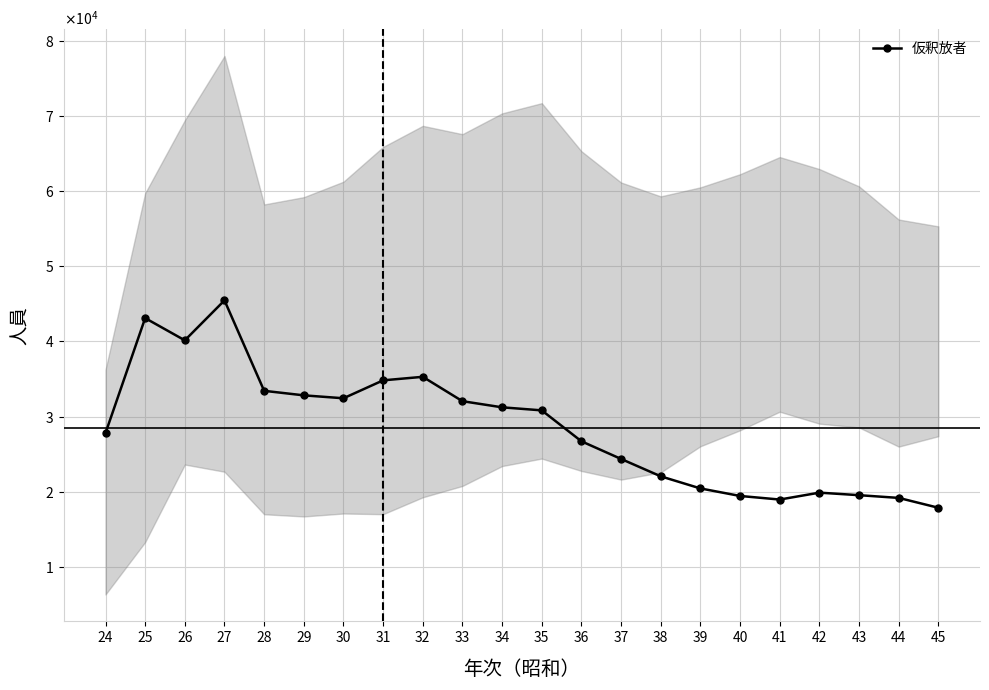

True or false: the data has more than 2 interior local peaks.

True